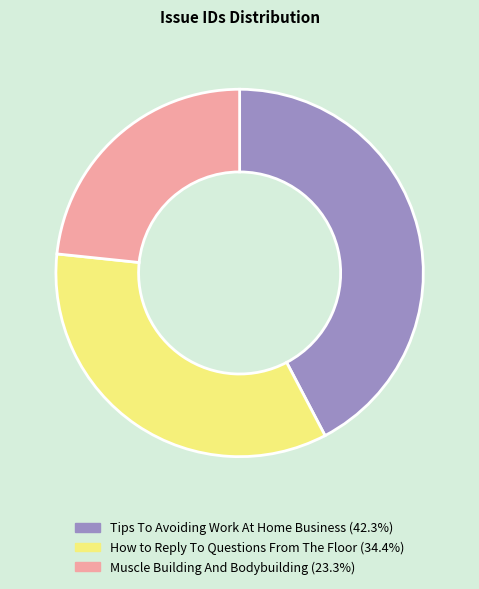

Is there any slice that represents more than half of the pie?

No